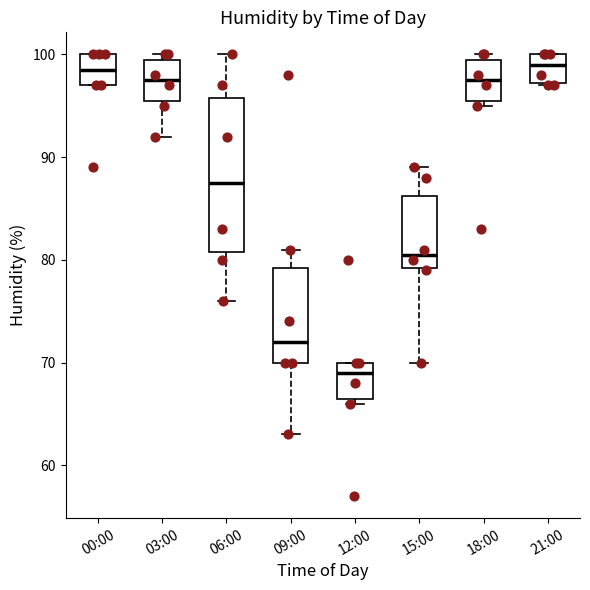

Which box is the tallest, from its lower edge to its upper edge?

06:00